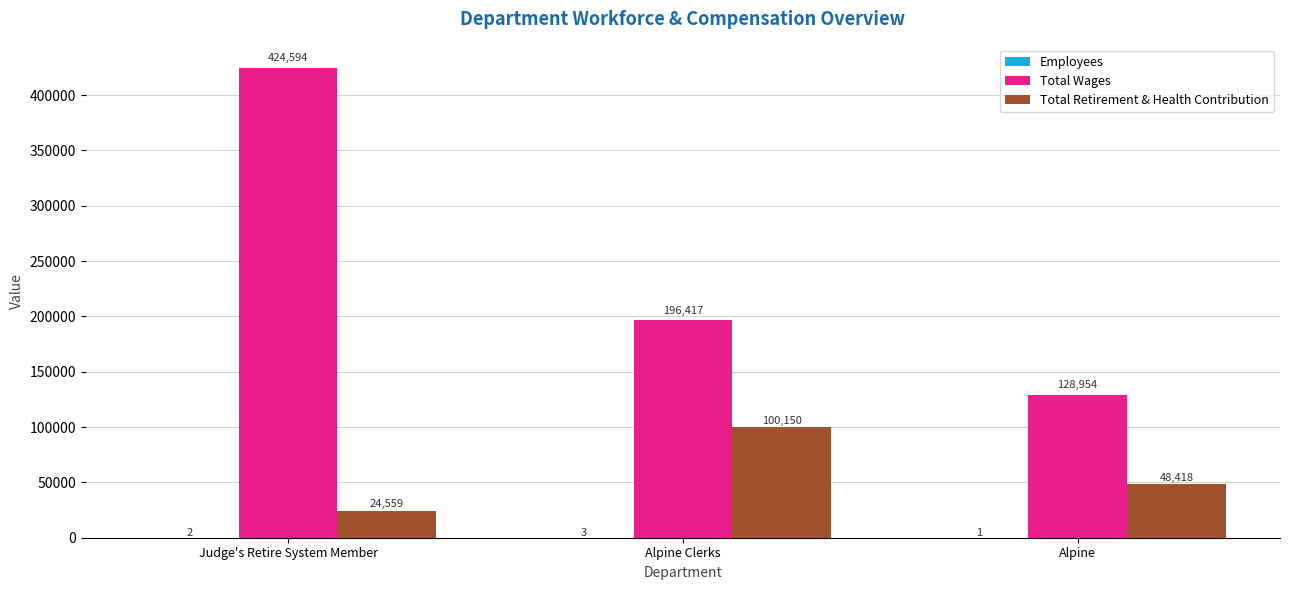

What is the approximate value of Total Retirement & Health Contribution at Alpine Clerks?

100150.0